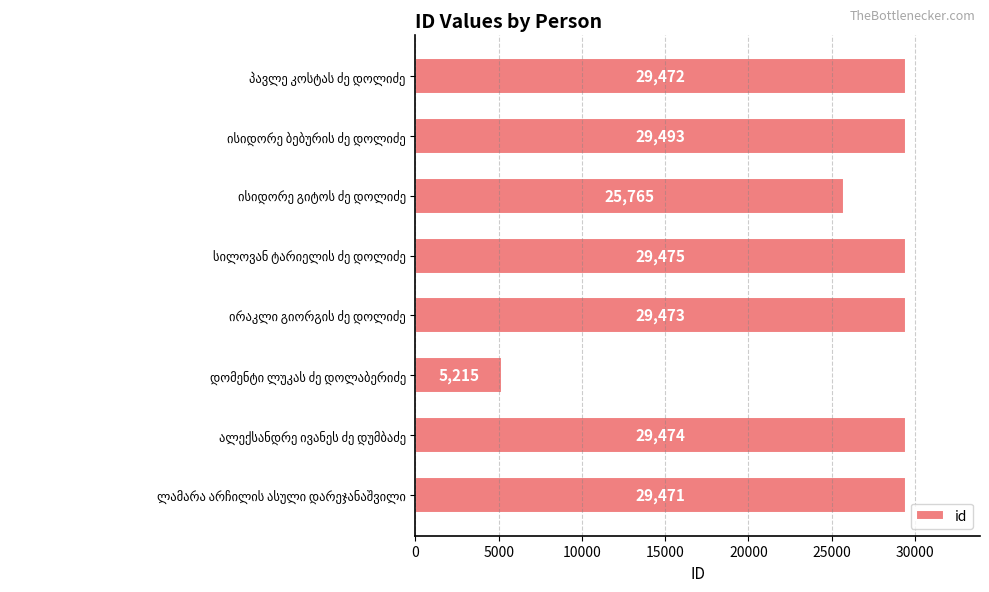

What is the value of the 1st bar from the top?

29472